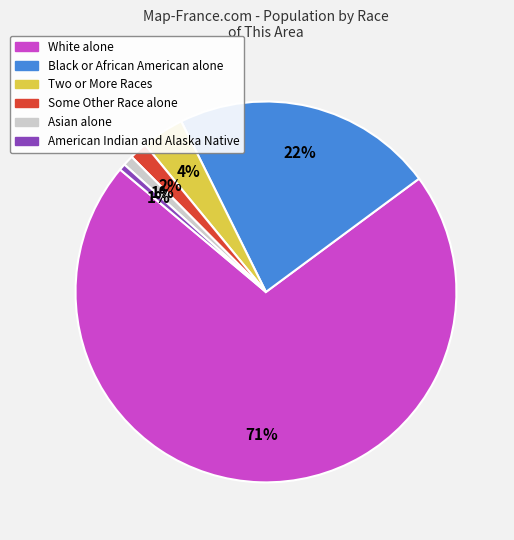

Is there any slice that represents more than half of the pie?

Yes